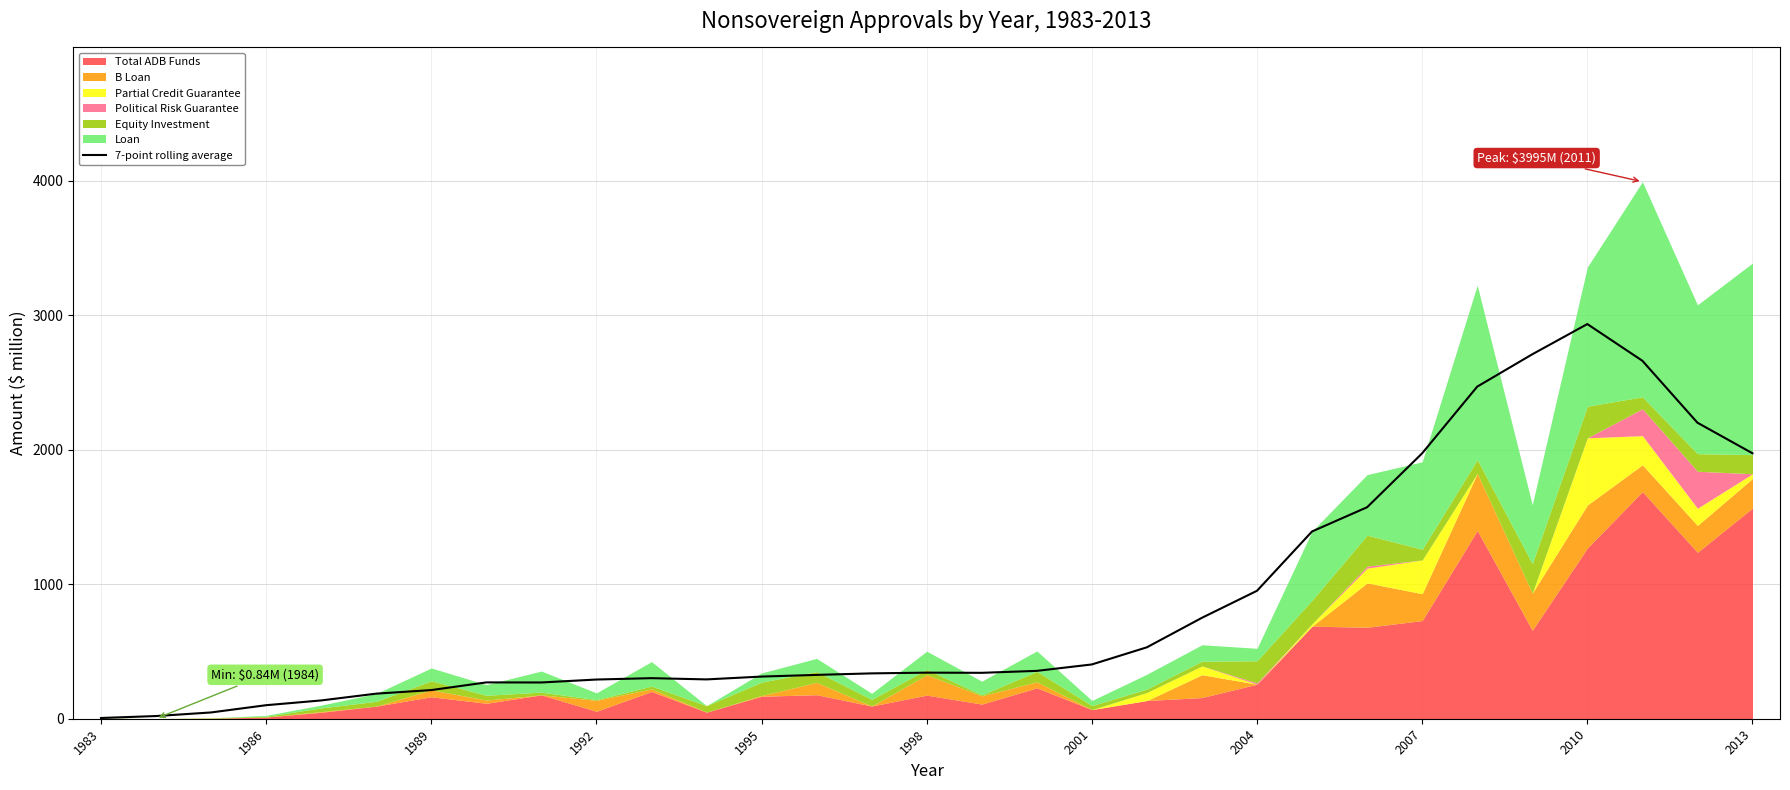

What is the smallest value displayed?

5.5